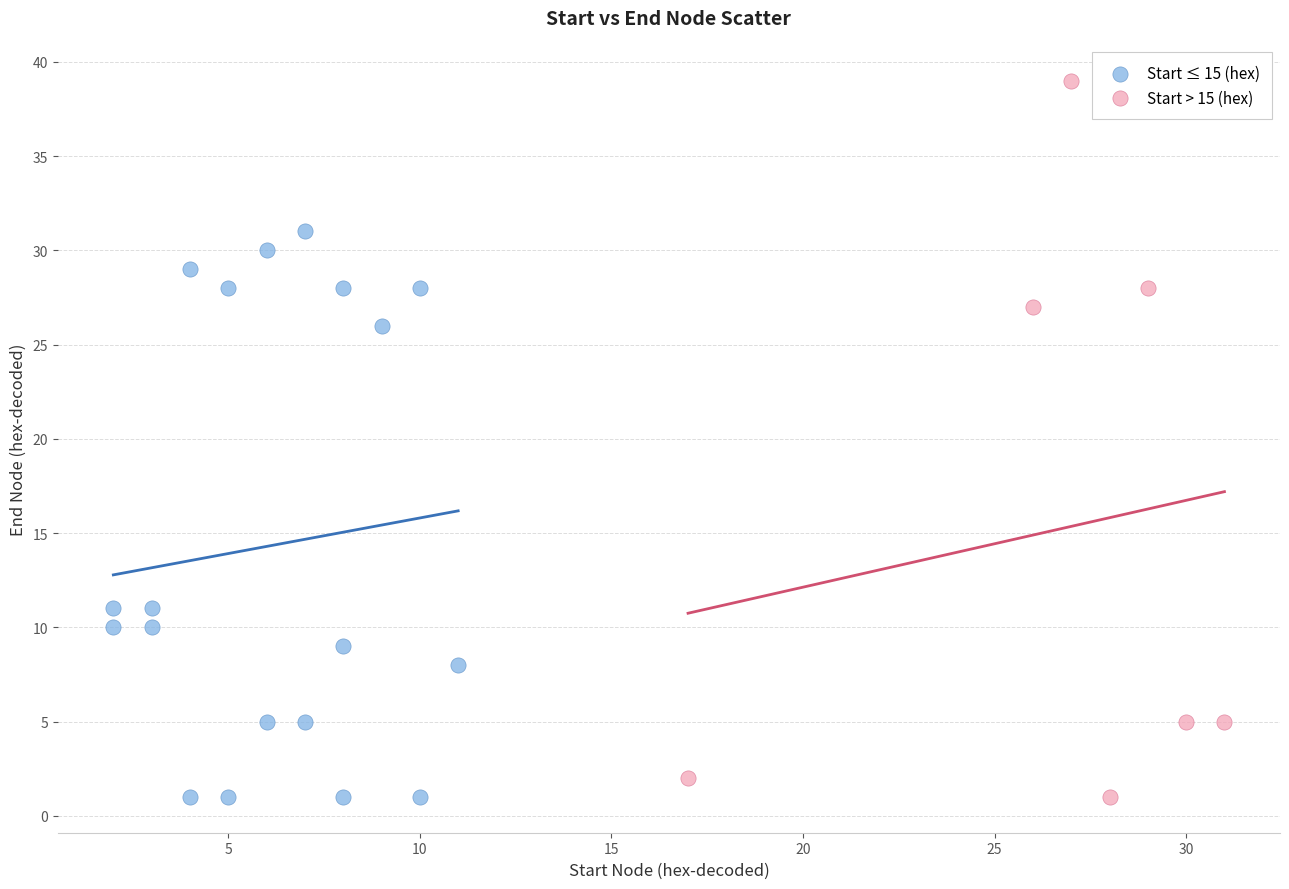

Which series contains the highest Y value?

Start > 15 (hex)